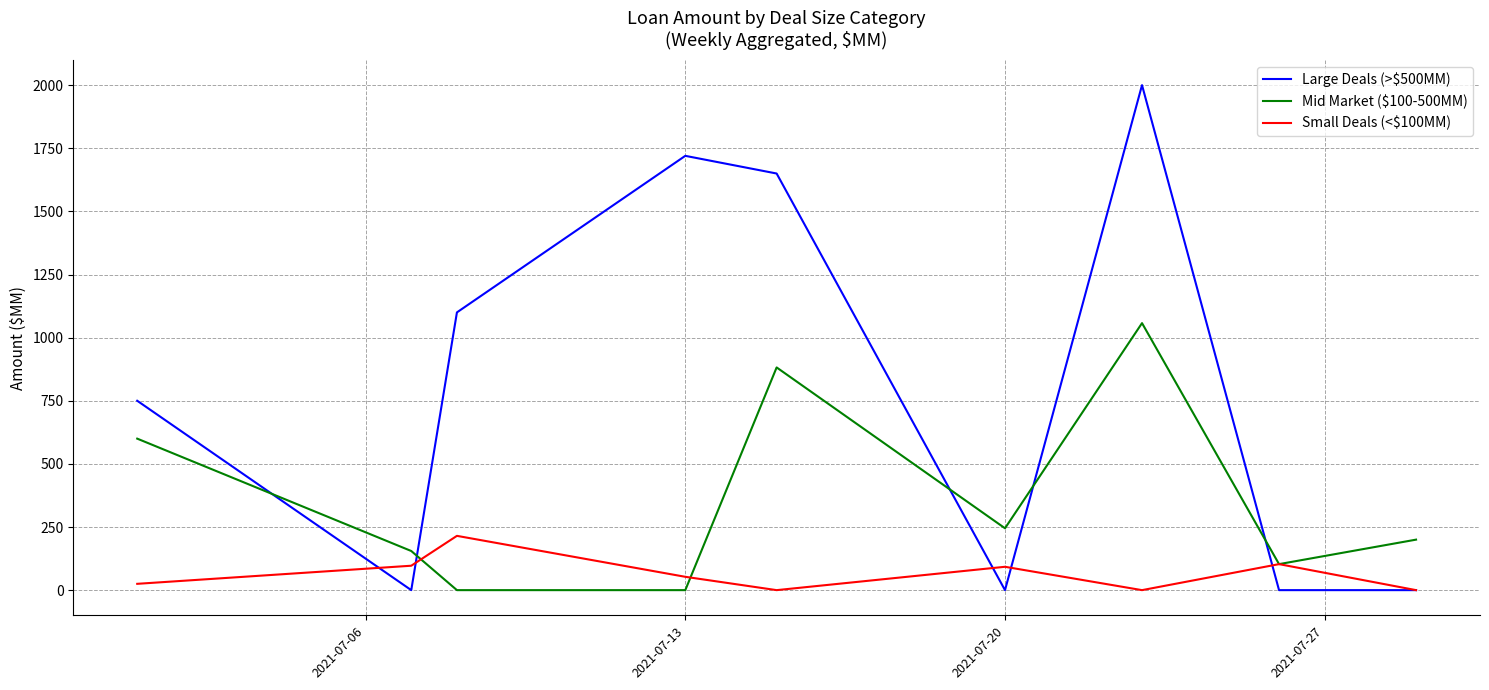

Which series has the largest range (max minus min)?

Large Deals (>$500MM)